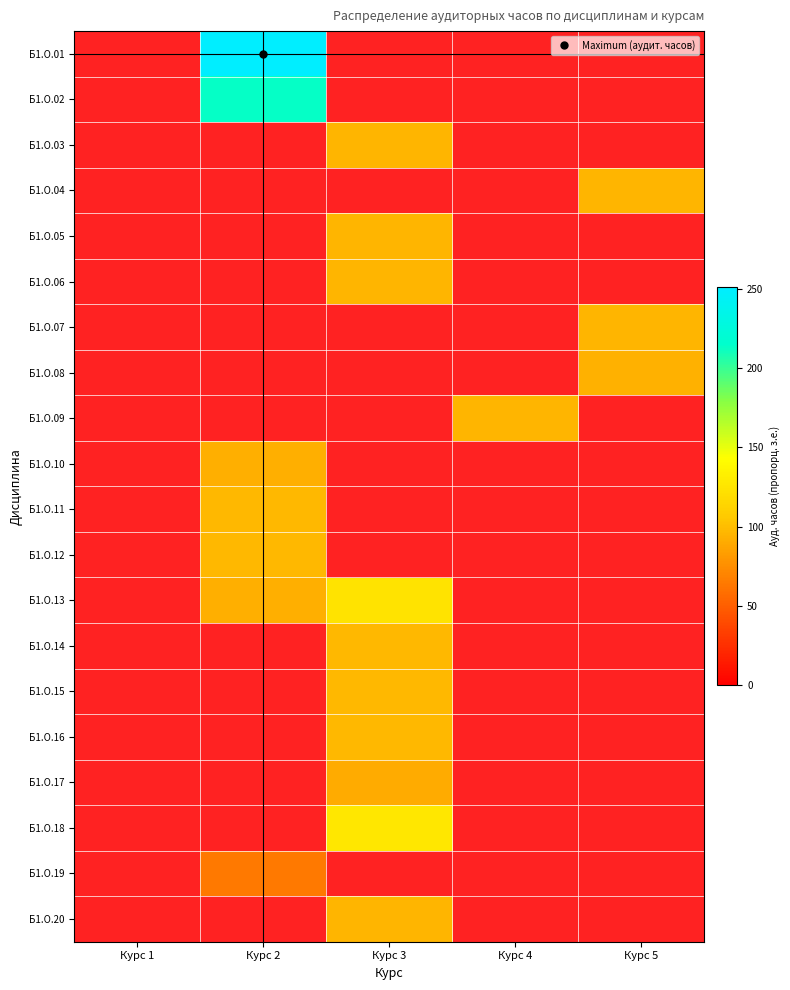

Which series has the widest spread of values?

Б1.О.01